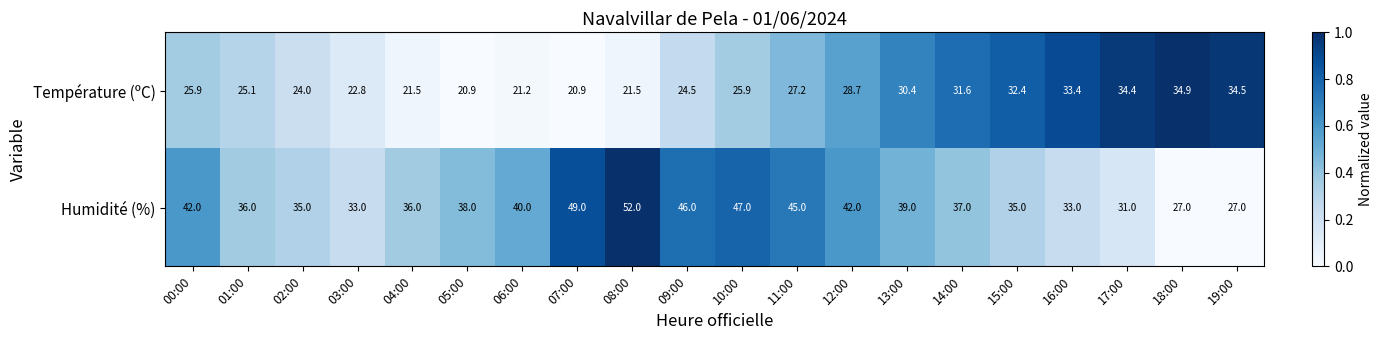

What is the lowest value of the Humidité (%) series?

27.0